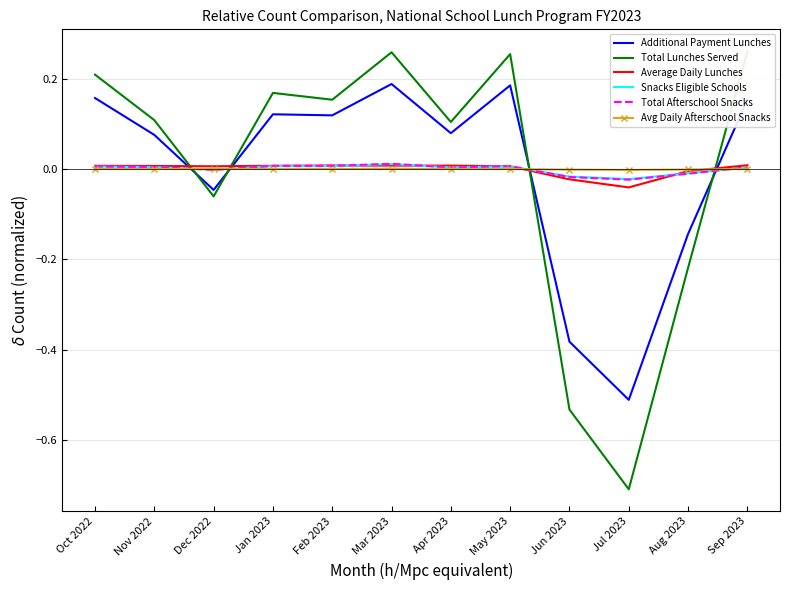

What is the label of the 5th point from the left?

Feb 2023